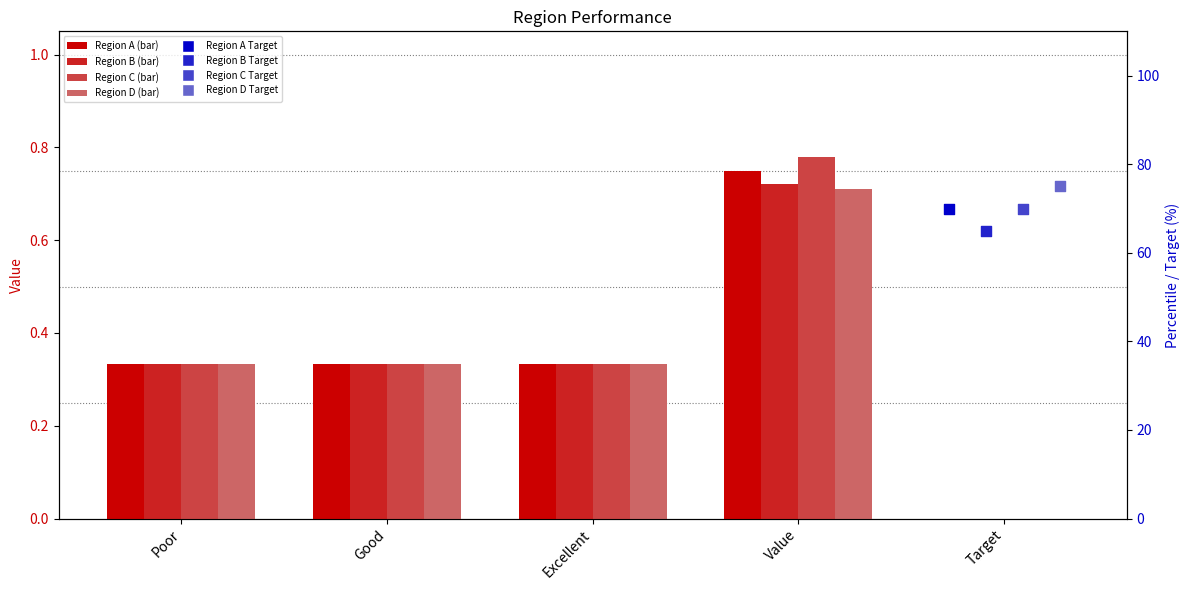

Which series has the largest Y range (max minus min)?

Region C